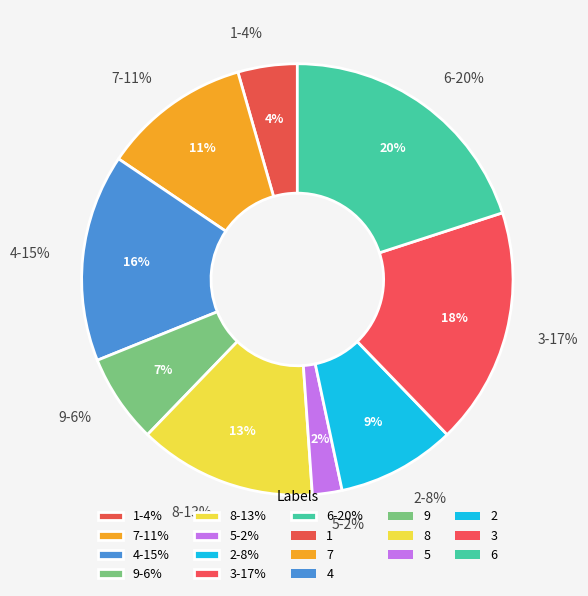

Is there a majority slice in this chart?

No